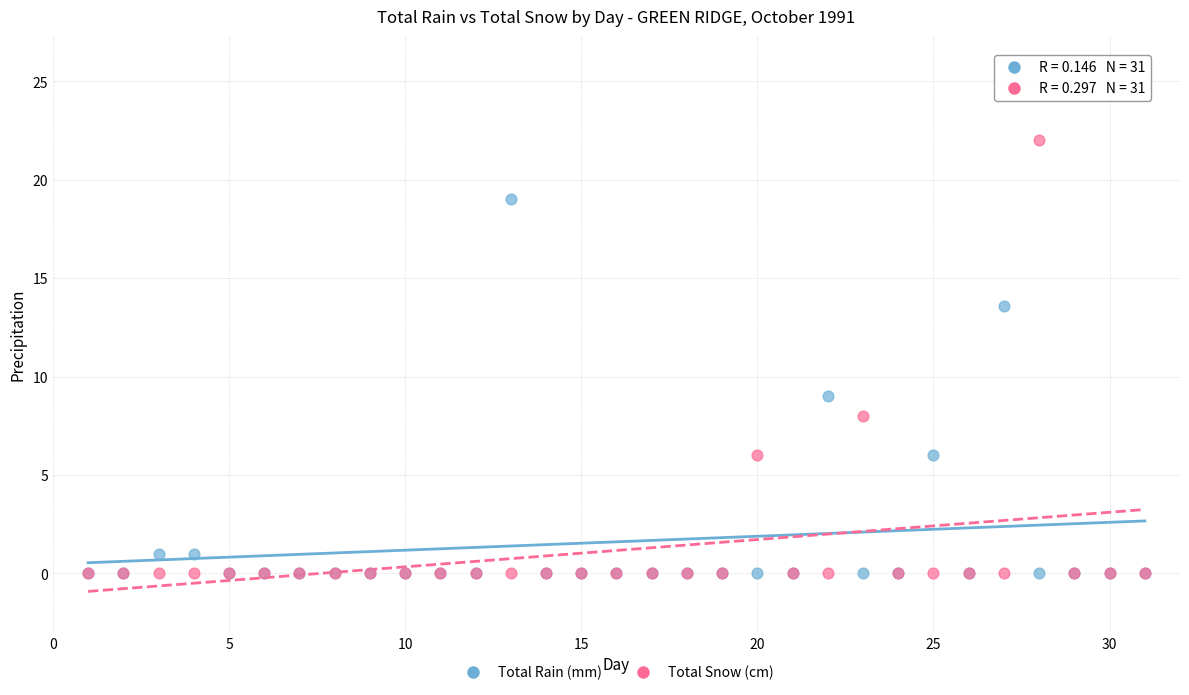

In the Total Snow (cm) series, what Y value is closest to 11?

8.0